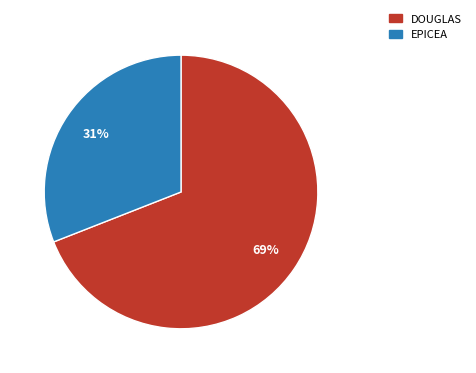

True or false: EPICEA accounts for 24% of the total.

False